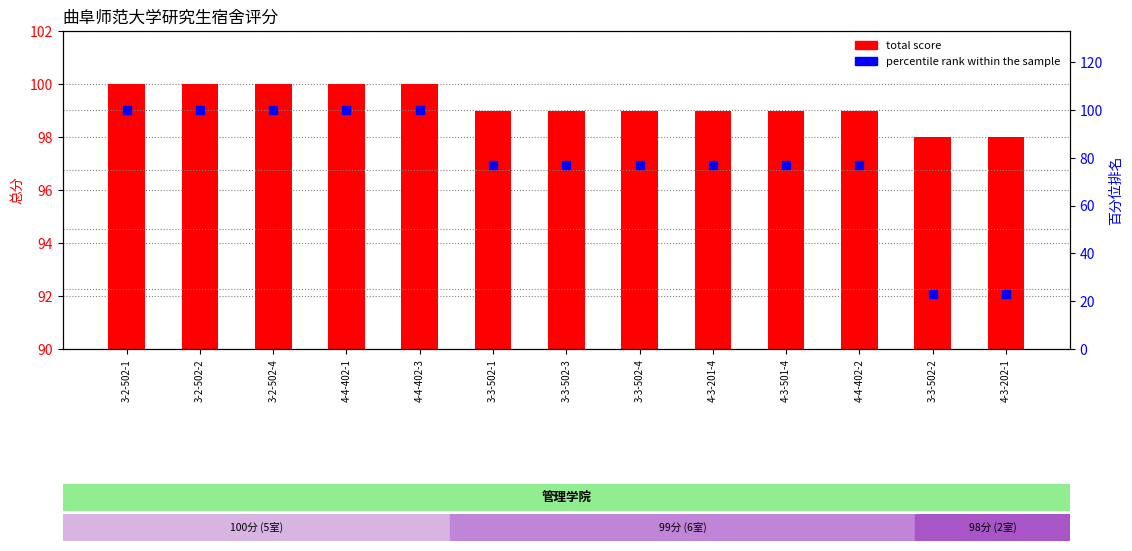

At how many categories does at least one series exceed 84?

13